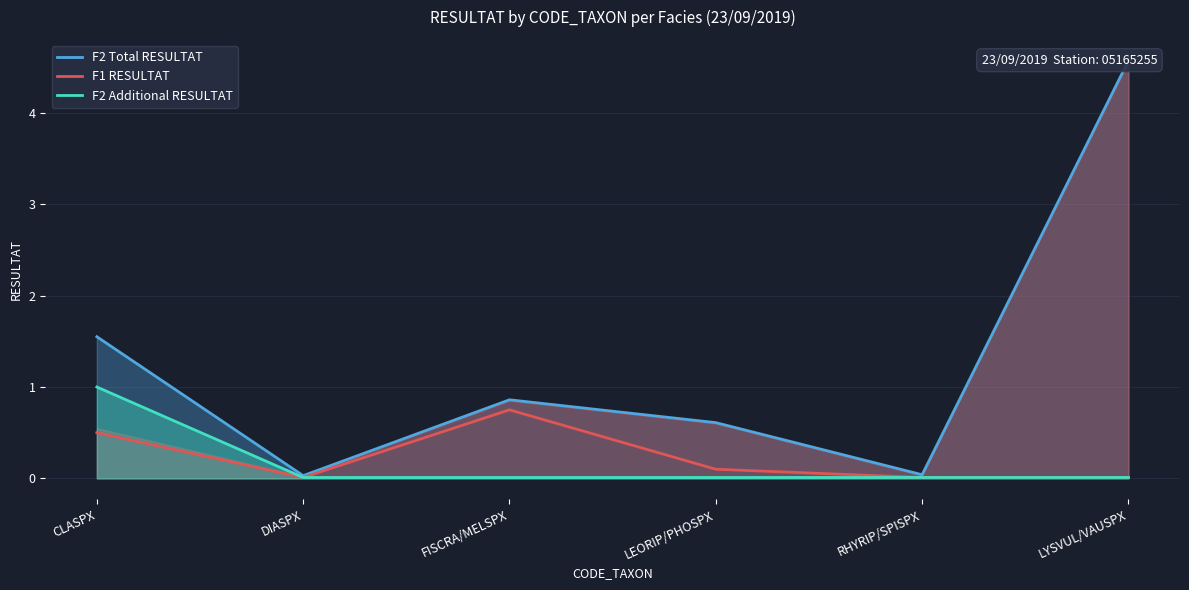

Rank the series by their maximum value, from highest to lowest.

F2 Total RESULTAT, F2 Additional RESULTAT, F1 RESULTAT